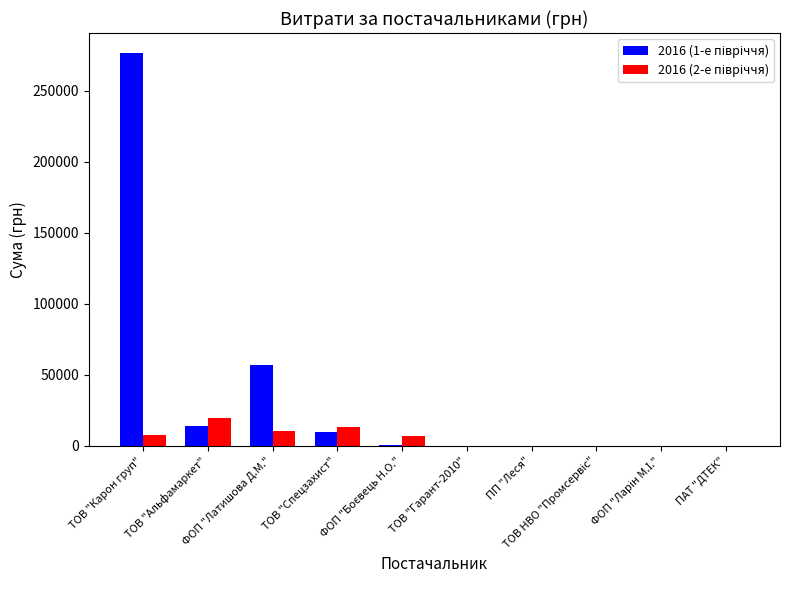

What is the maximum value shown in the chart?

276654.8